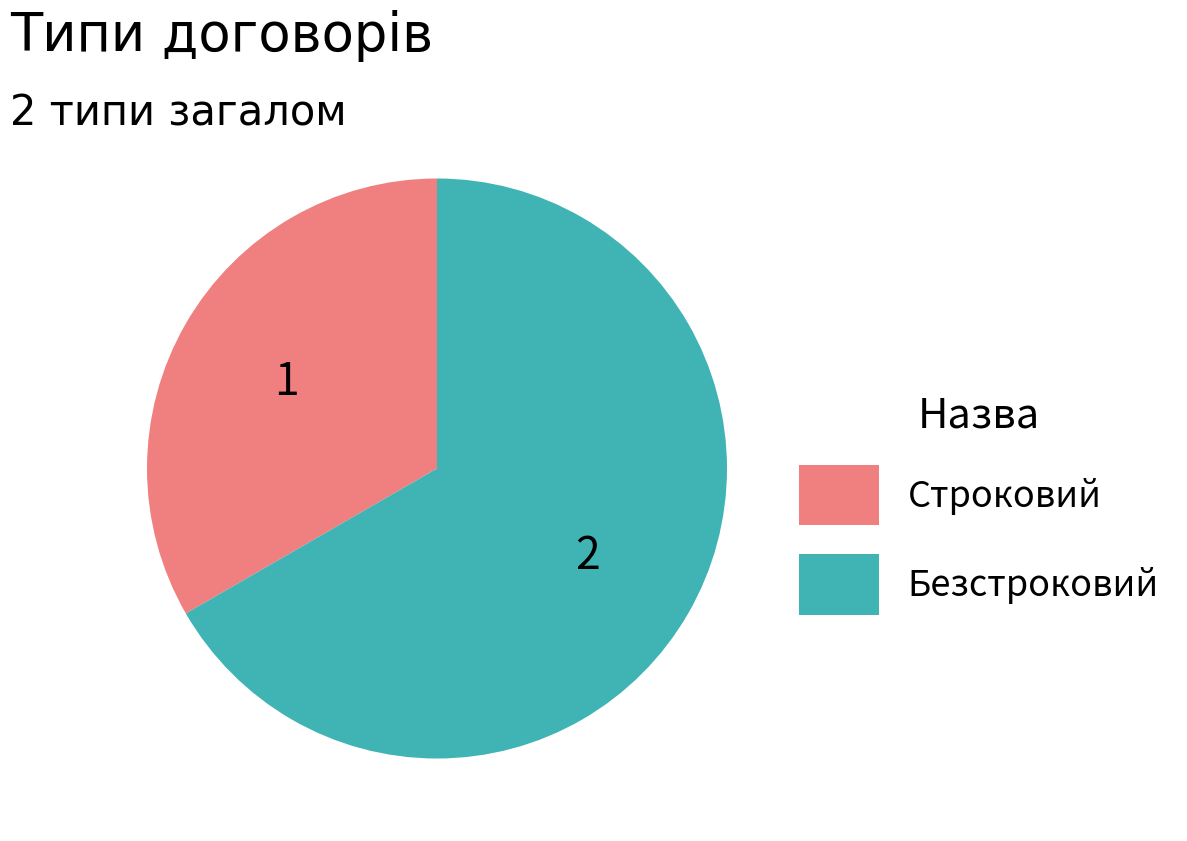

Is there a majority slice in this chart?

Yes